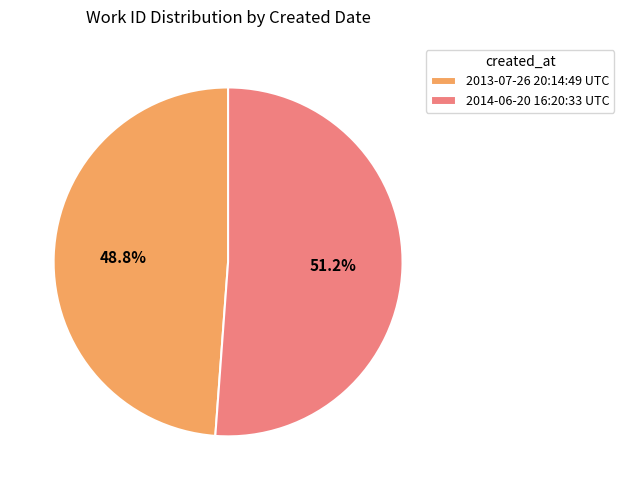

Which has a higher value, 2013-07-26 20:14:49 UTC or 2014-06-20 16:20:33 UTC?

2014-06-20 16:20:33 UTC